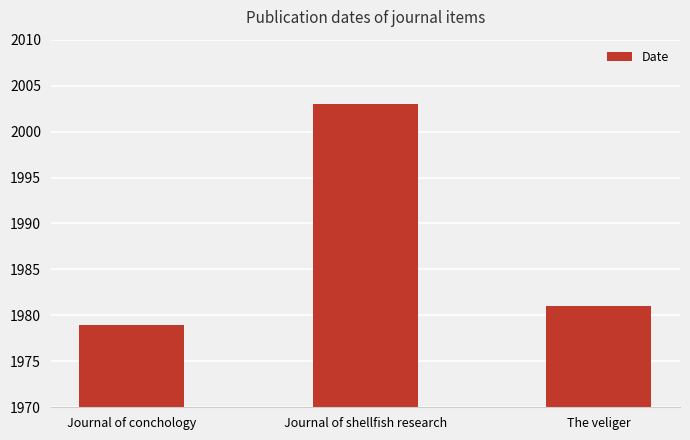

How many series are shown in this chart?

1